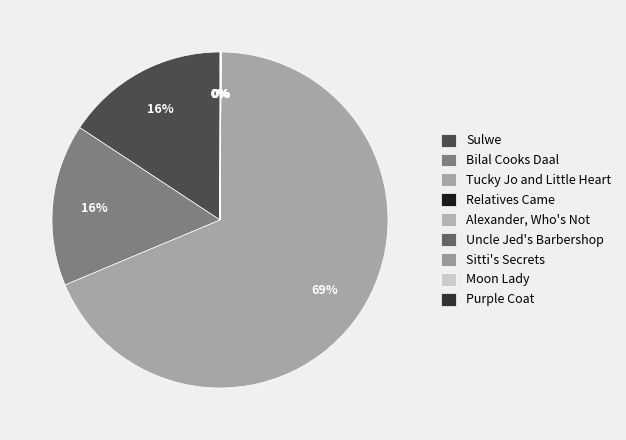

What is the ratio of the value at Sitti's Secrets to the value at Relatives Came?

1.2